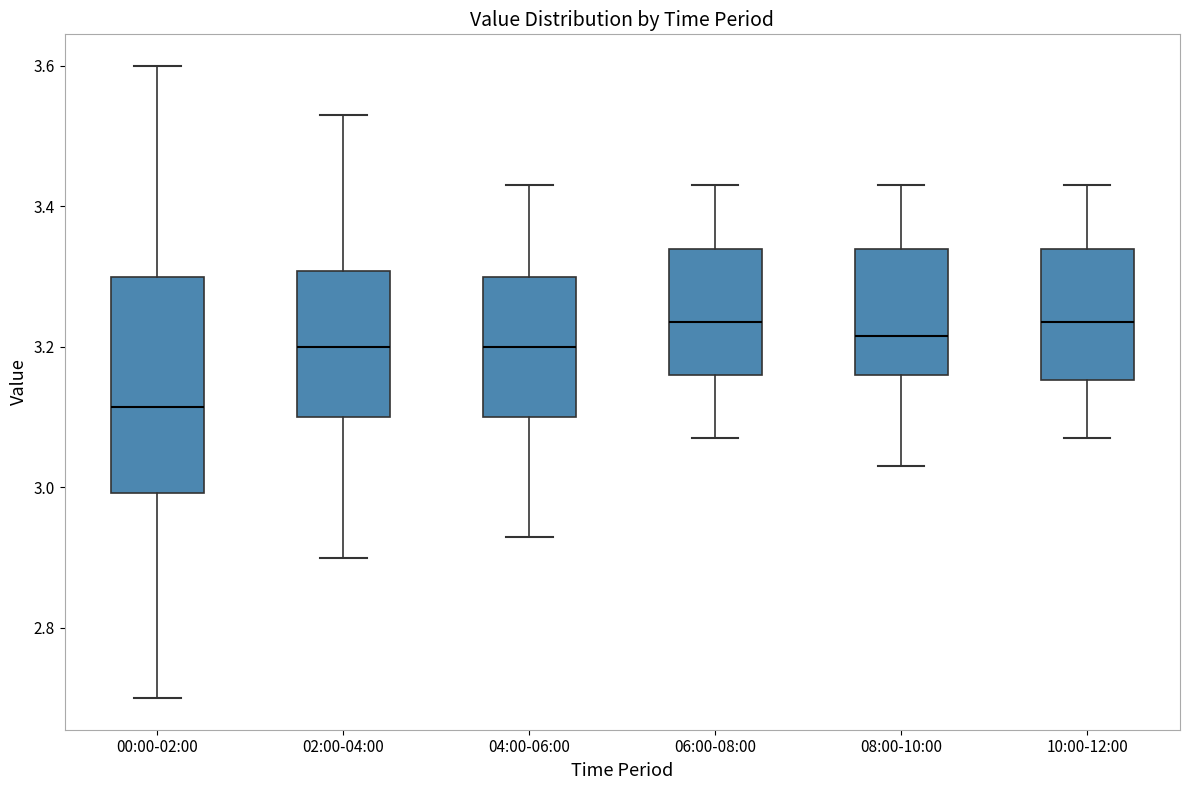

Where is the lower edge of the box for 06:00-08:00 on the y-axis? The values are not printed on the chart, so give them approximately, as read against the axis.

3.16